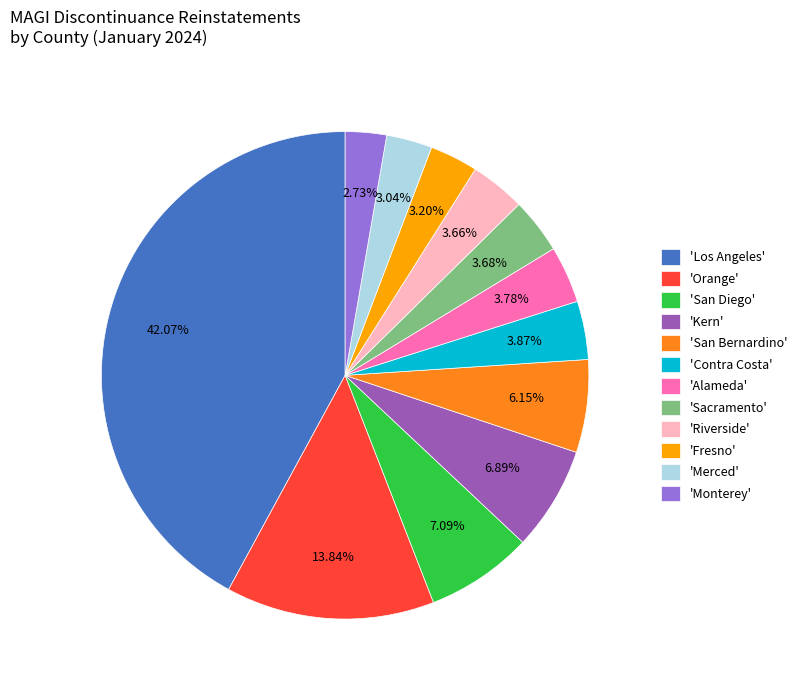

Do 'Sacramento' and 'Fresno' together represent more than half of the pie?

No